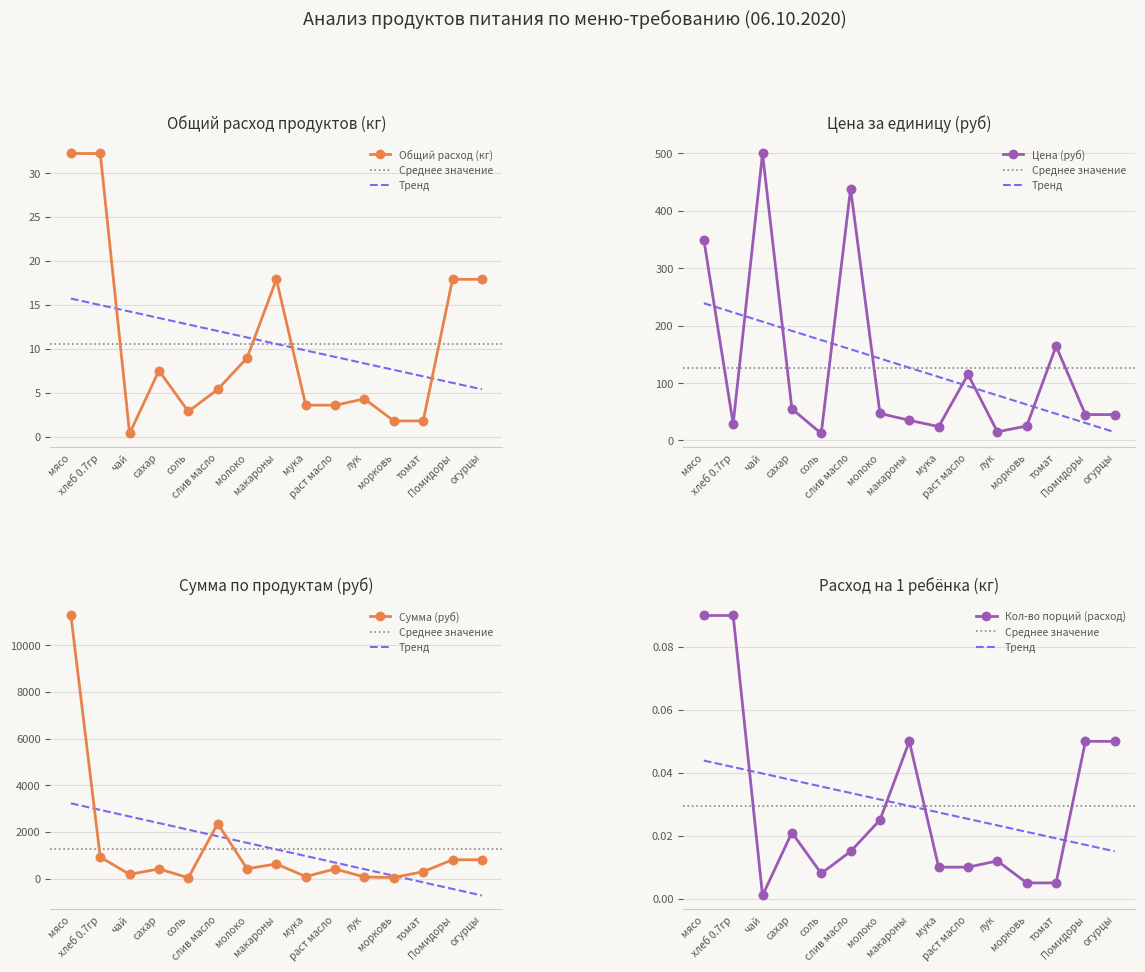

What is the total value across all series at соль?

52.1